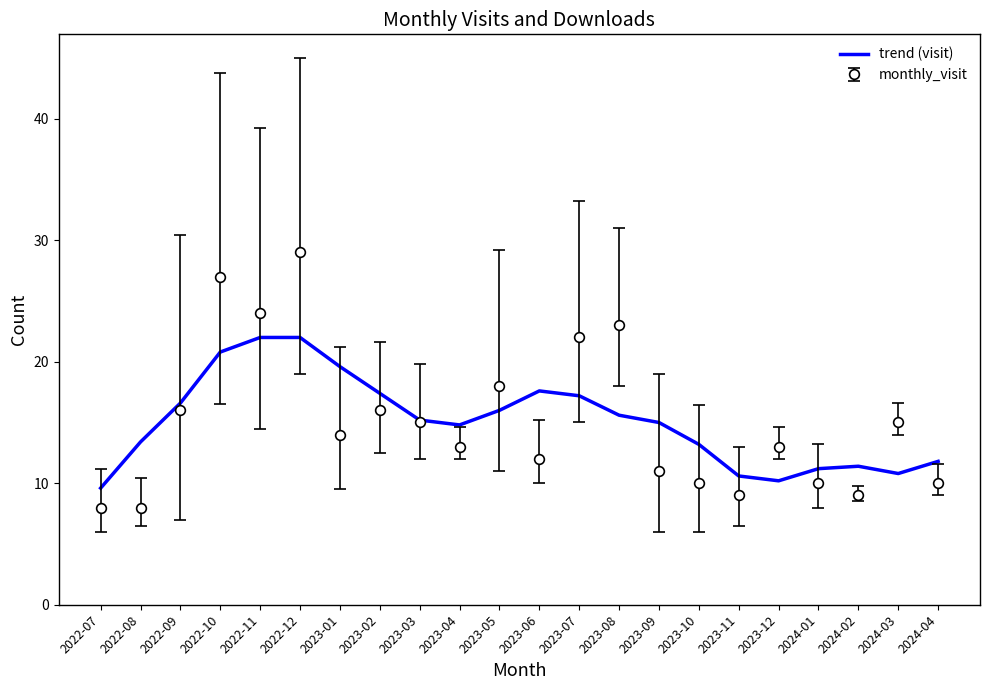

At which category is the sum across all series the highest?

2022-12